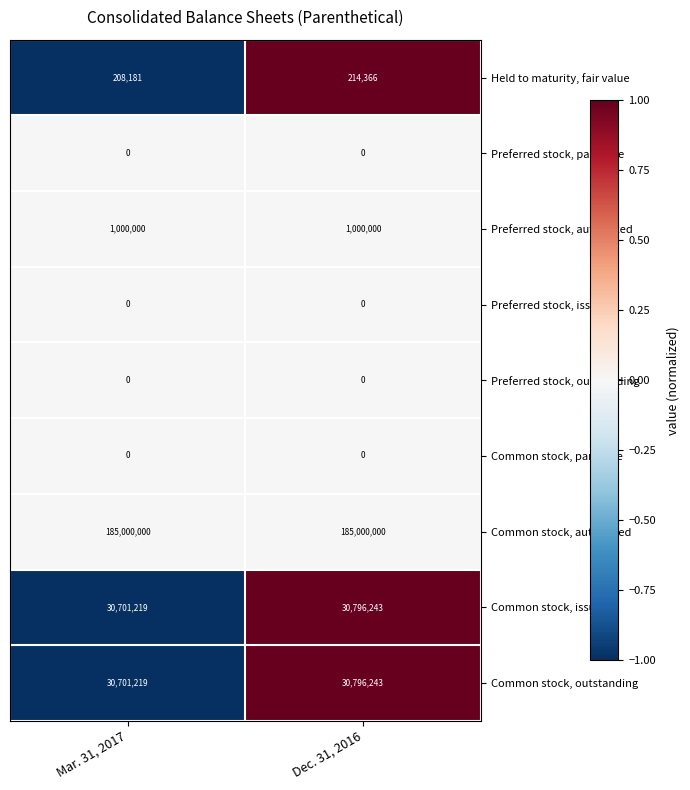

Reading right to left, list all the values displayed in this chart.

Held to maturity, fair value: Dec. 31, 2016=214366	Mar. 31, 2017=208181
Preferred stock, par value: Dec. 31, 2016=0	Mar. 31, 2017=0
Preferred stock, authorized: Dec. 31, 2016=1000000	Mar. 31, 2017=1000000
Preferred stock, issued: Dec. 31, 2016=0	Mar. 31, 2017=0
Preferred stock, outstanding: Dec. 31, 2016=0	Mar. 31, 2017=0
Common stock, par value: Dec. 31, 2016=0	Mar. 31, 2017=0
Common stock, authorized: Dec. 31, 2016=185000000	Mar. 31, 2017=185000000
Common stock, issued: Dec. 31, 2016=30796243	Mar. 31, 2017=30701219
Common stock, outstanding: Dec. 31, 2016=30796243	Mar. 31, 2017=30701219